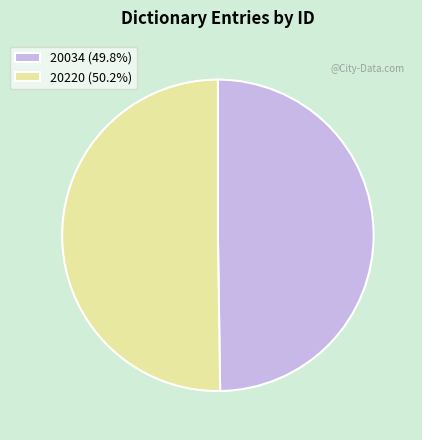

The 20220 slice represents 50% of the pie. True or false?

True